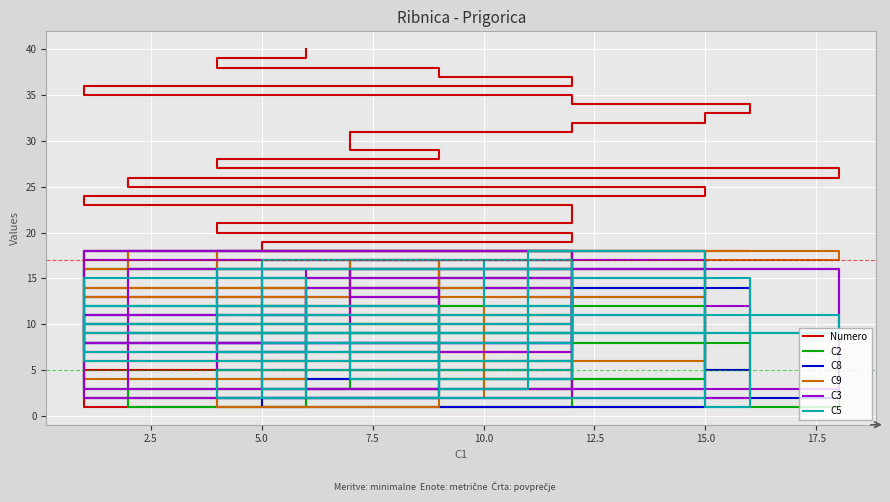

What is the difference between the second highest and minimum values in the C9 series?

17